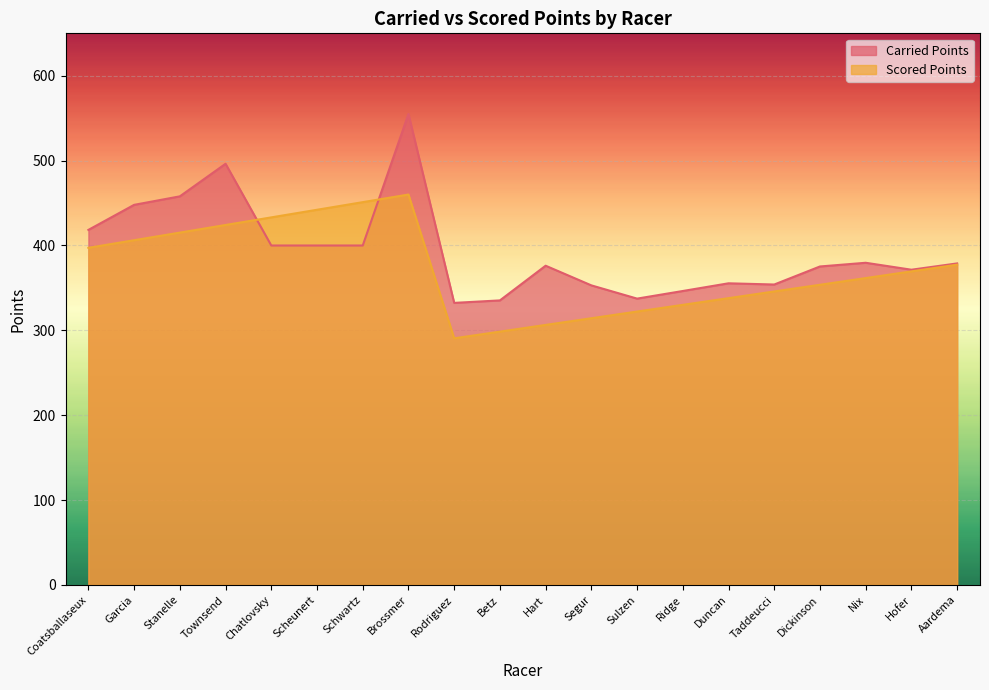

Reading right to left, list all the values displayed in this chart.

Carried Points: 378.9	371.5	379.6	375.3	354.0	355.5	346.4	337.4	353.0	376.2	335.3	332.4	555.0	400.0	400.0	400.0	496.3	457.9	447.9	418.4
Scored Points: 377.4	369.5	361.6	353.7	345.9	338.0	330.1	322.2	314.3	306.4	298.5	290.6	460.1	451.1	442.1	433.1	424.2	415.2	406.2	397.3